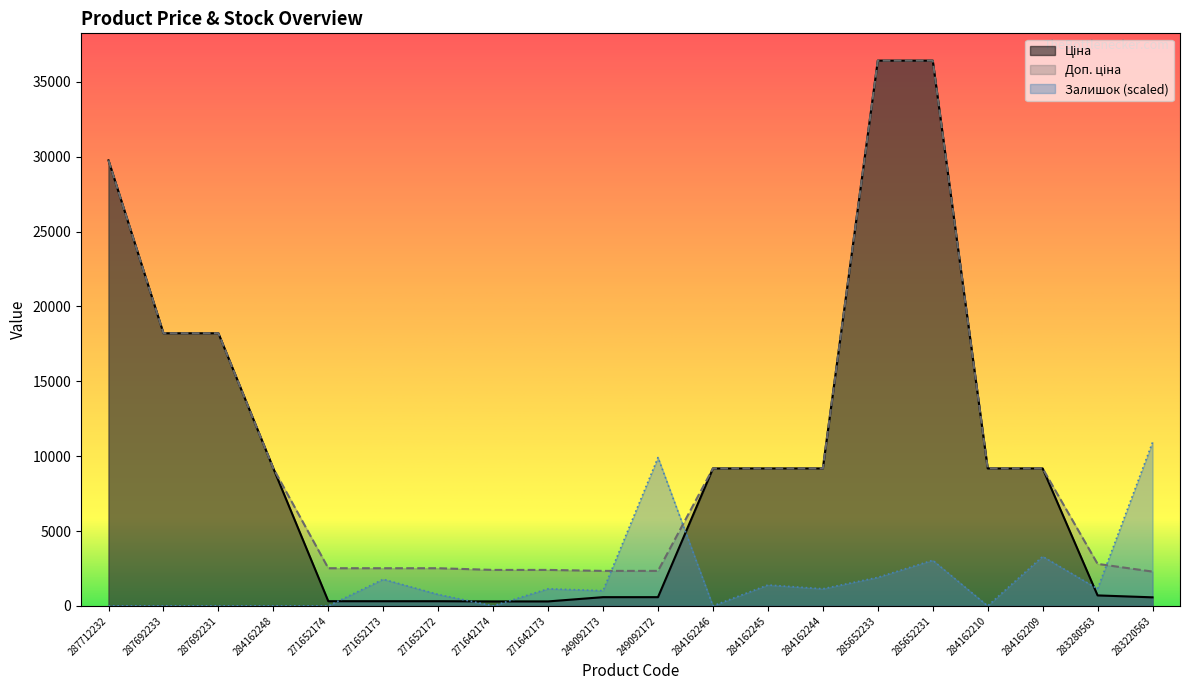

At which category is the sum across all series the highest?

285652231